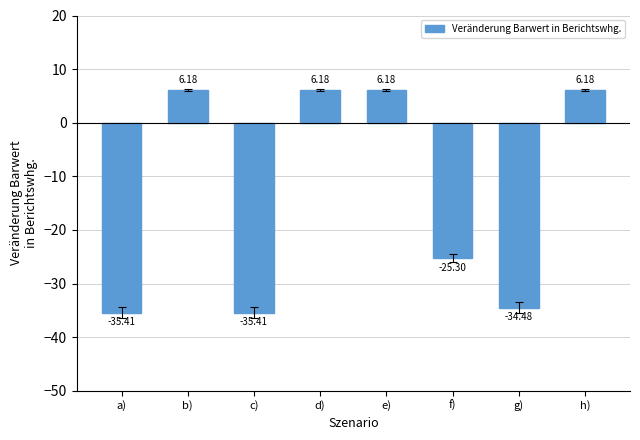

How many series are shown in this chart?

1